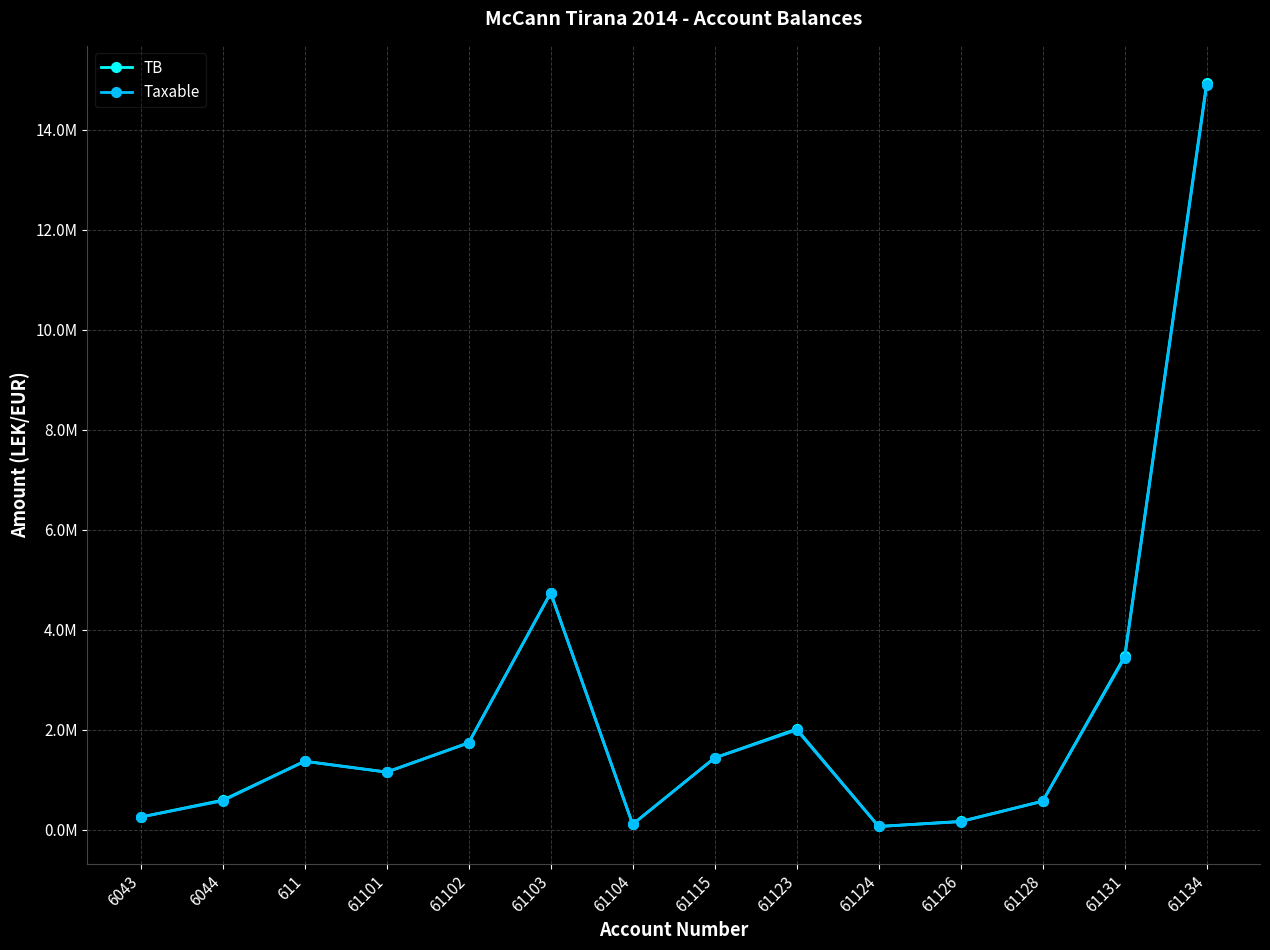

At how many categories does at least one series exceed 10896512?

1